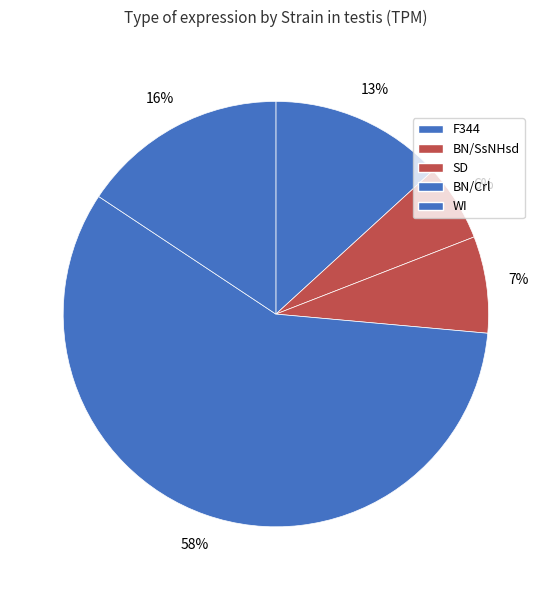

Which slice represents more than half of the pie?

BN/Crl